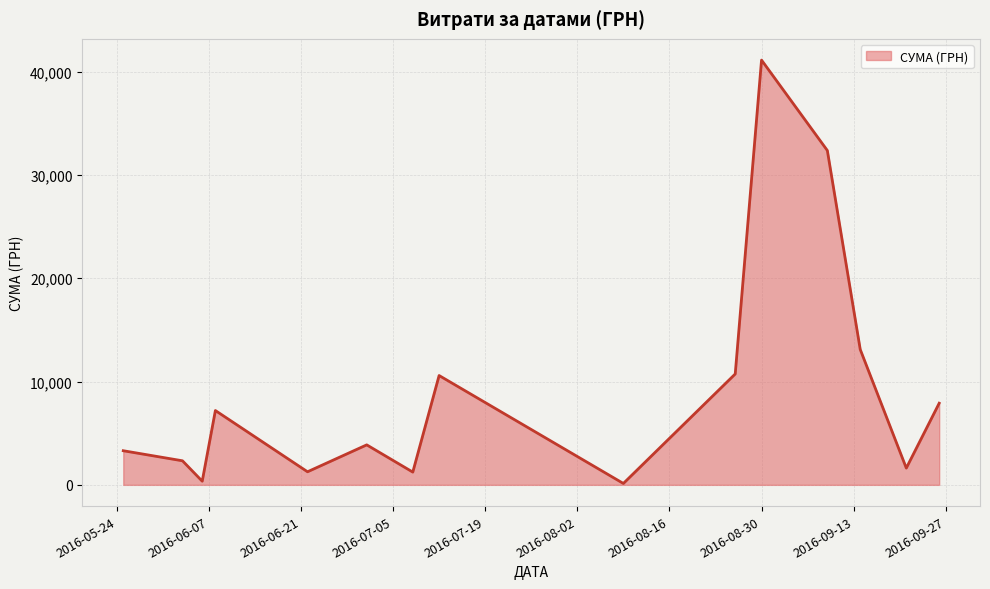

Does the chart have visible grid lines?

Yes